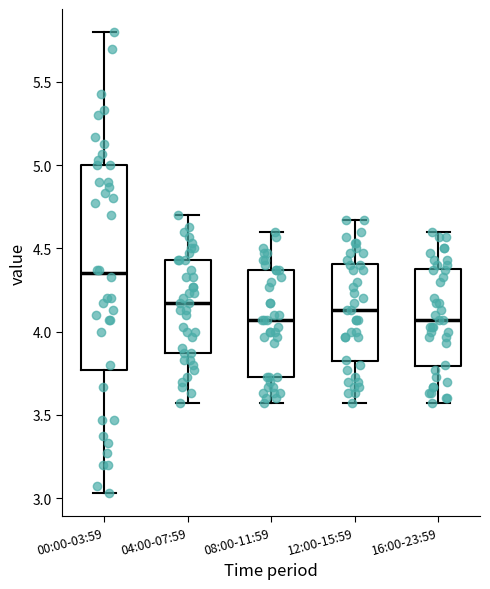

Reading left to right, read every box against the y-axis: the position of its median line, the range the box covers, and the ends of its whiskers. The values are not printed on the chart, so give them approximately, as read against the axis.

00:00-03:59: median 4.35, box 3.75 to 5.00, whiskers 3.05 to 5.80
04:00-07:59: median 4.15, box 3.85 to 4.45, whiskers 3.55 to 4.70
08:00-11:59: median 4.05, box 3.75 to 4.35, whiskers 3.55 to 4.60
12:00-15:59: median 4.15, box 3.80 to 4.40, whiskers 3.55 to 4.65
16:00-23:59: median 4.05, box 3.80 to 4.40, whiskers 3.55 to 4.60